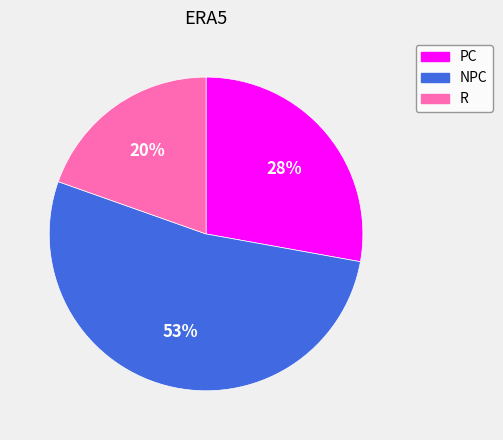

Does NPC account for over 50% of the chart?

Yes